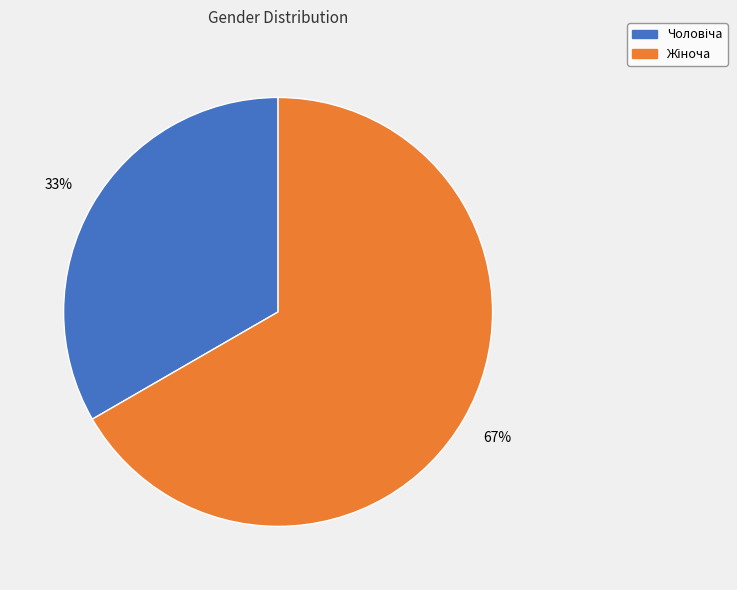

Is there any slice that represents more than half of the pie?

Yes